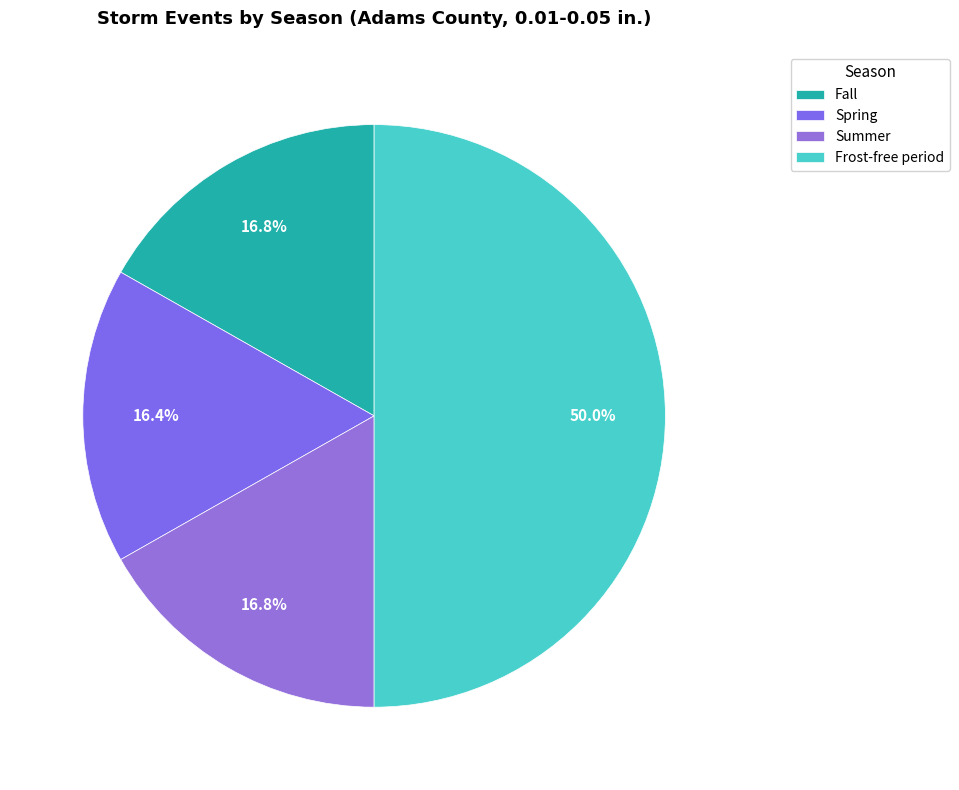

Rank the categories by value from lowest to highest.

Spring, Fall, Summer, Frost-free period